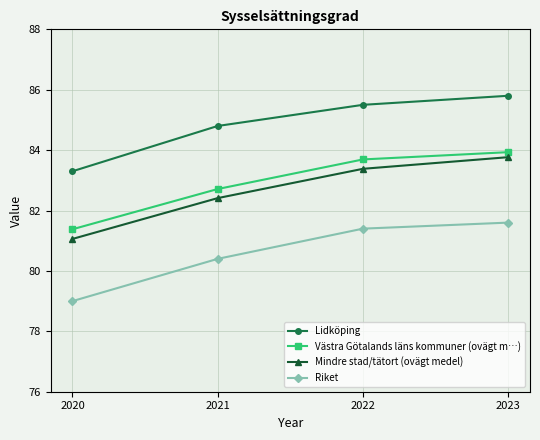

How many values in the Västra Götalands läns kommuner (ovägt m…) series exceed 83?

2